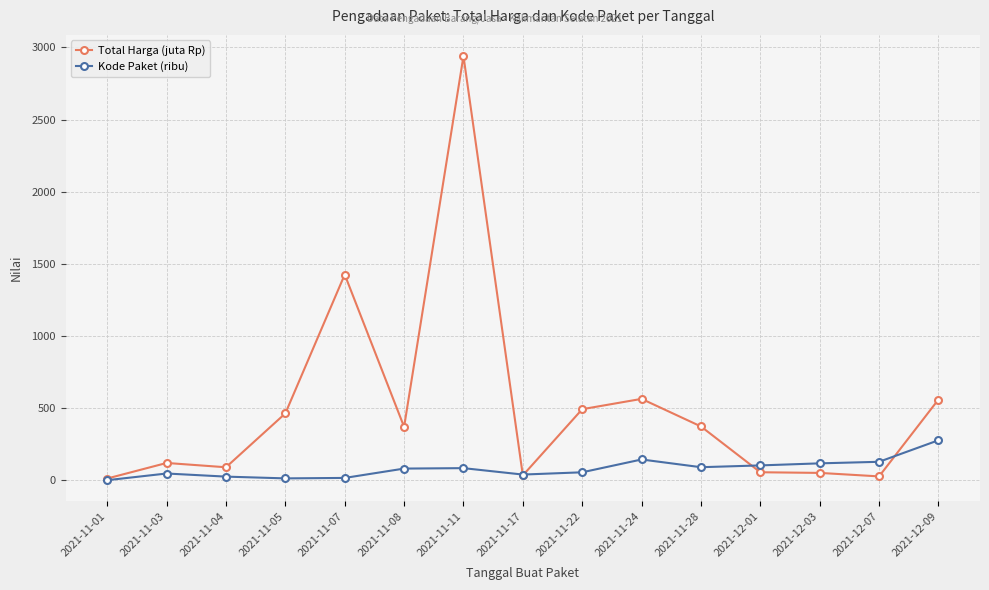

In Total Harga (juta Rp), how many points are higher than both neighbors (excluding endpoints)?

4